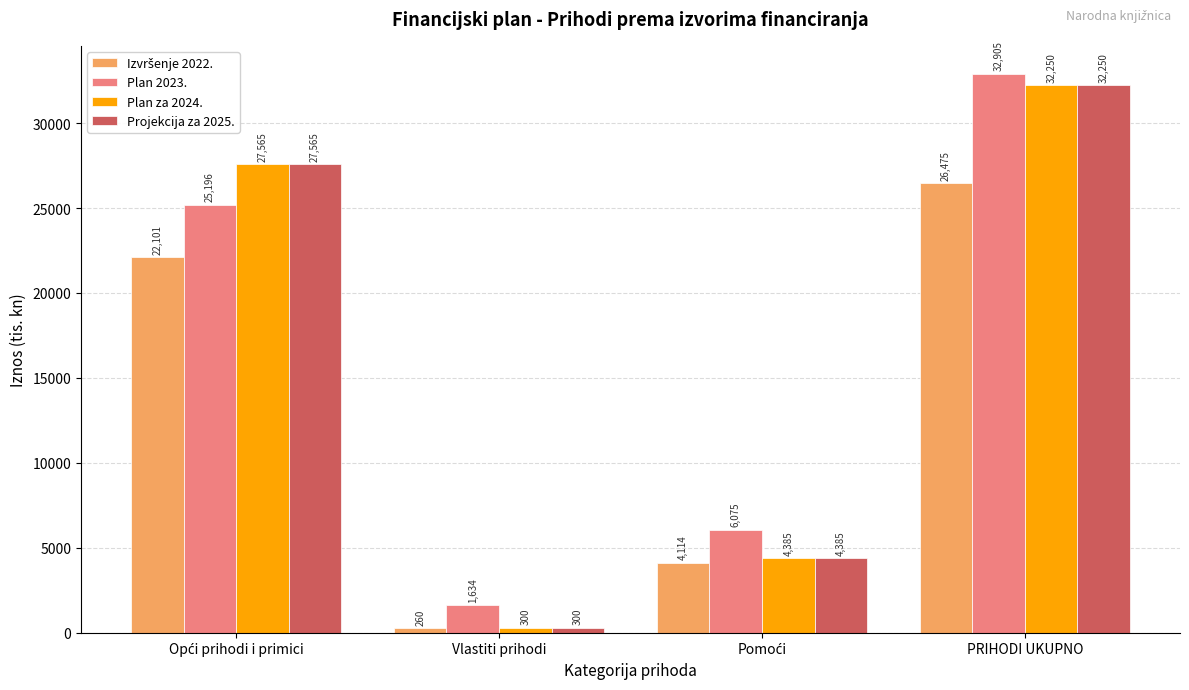

Which series has the largest total across all categories?

Plan 2023.